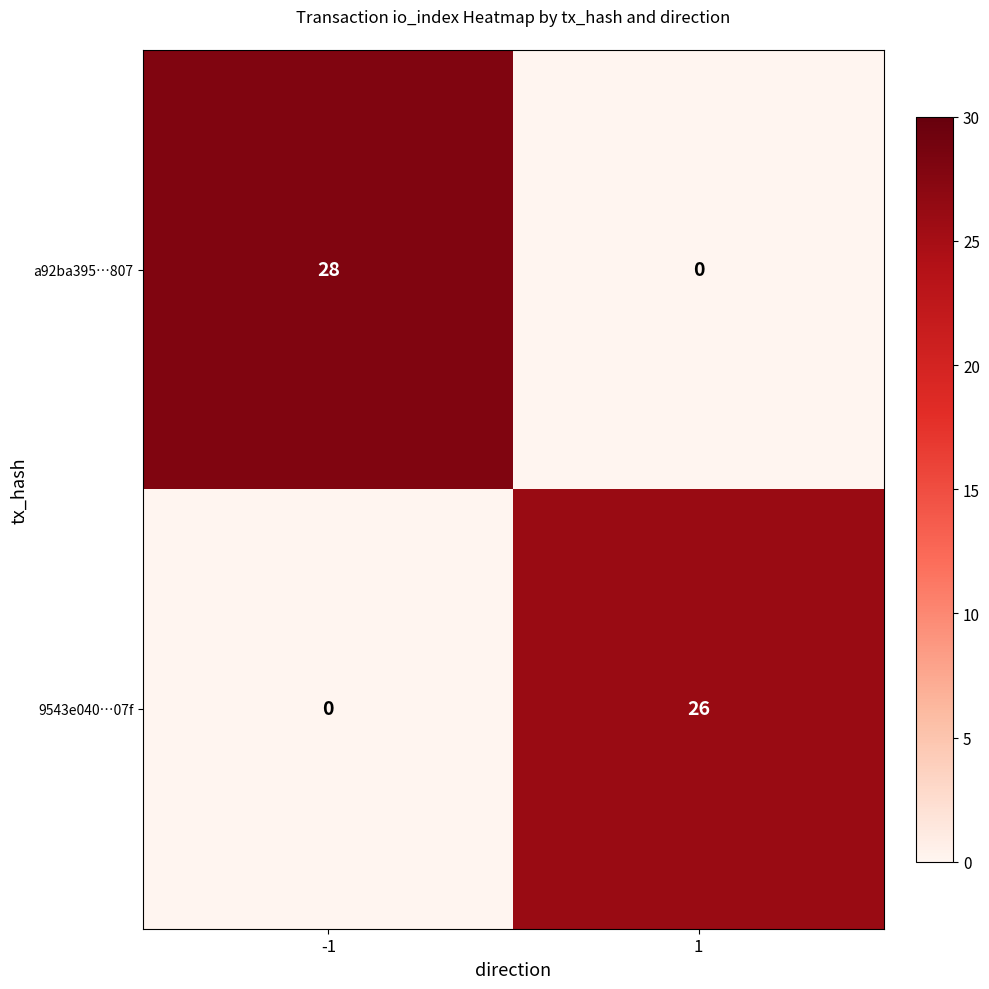

How many data points does each series have?

2